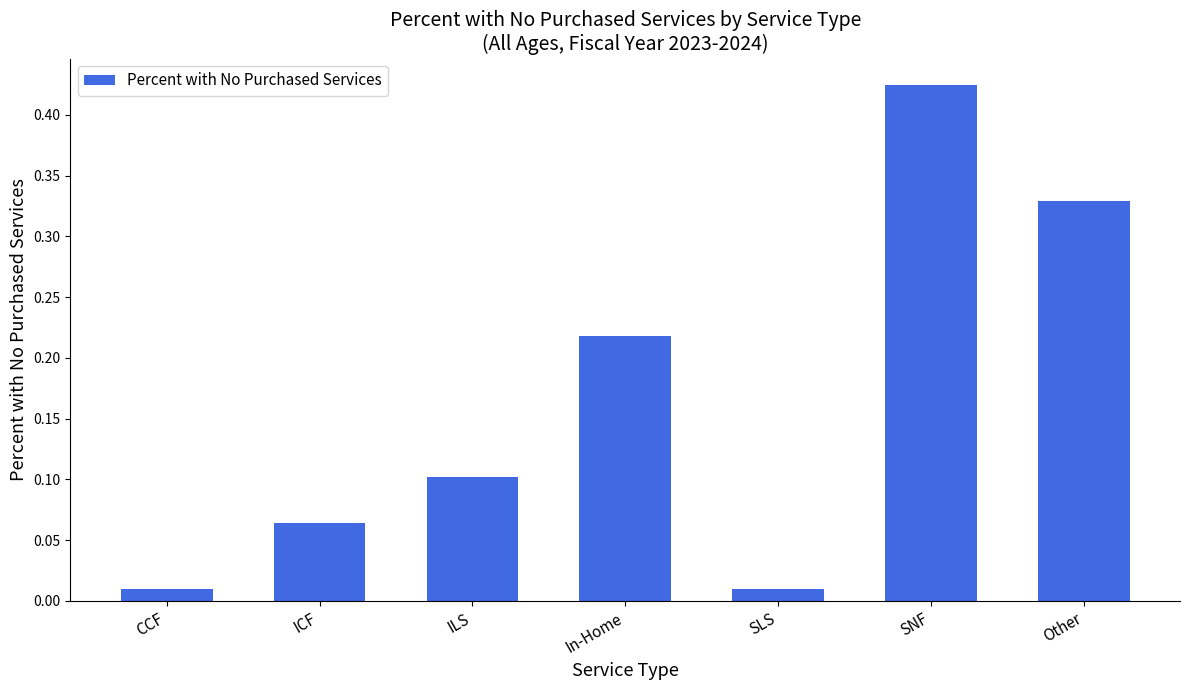

What is the label of the 6th bar from the left?

SNF